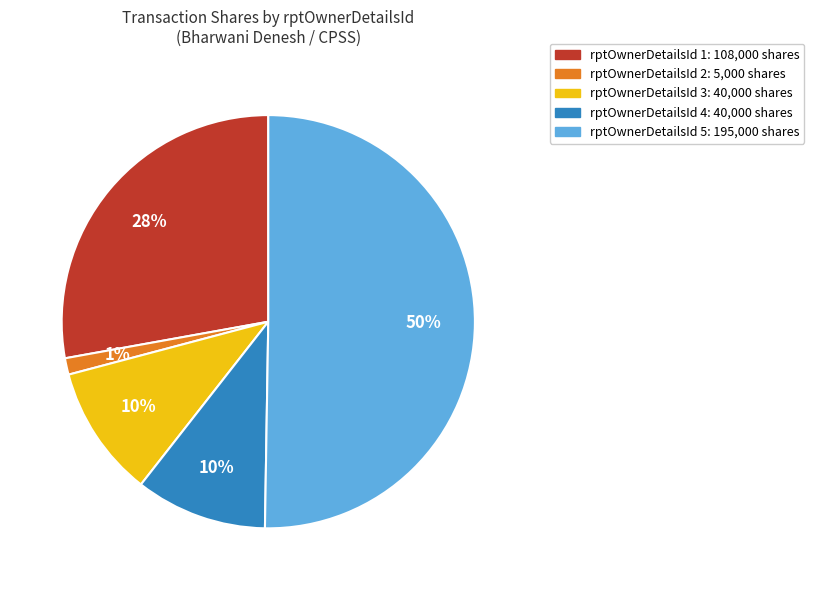

To the nearest percent, what is the difference between the largest and smallest slice percentages?

49%